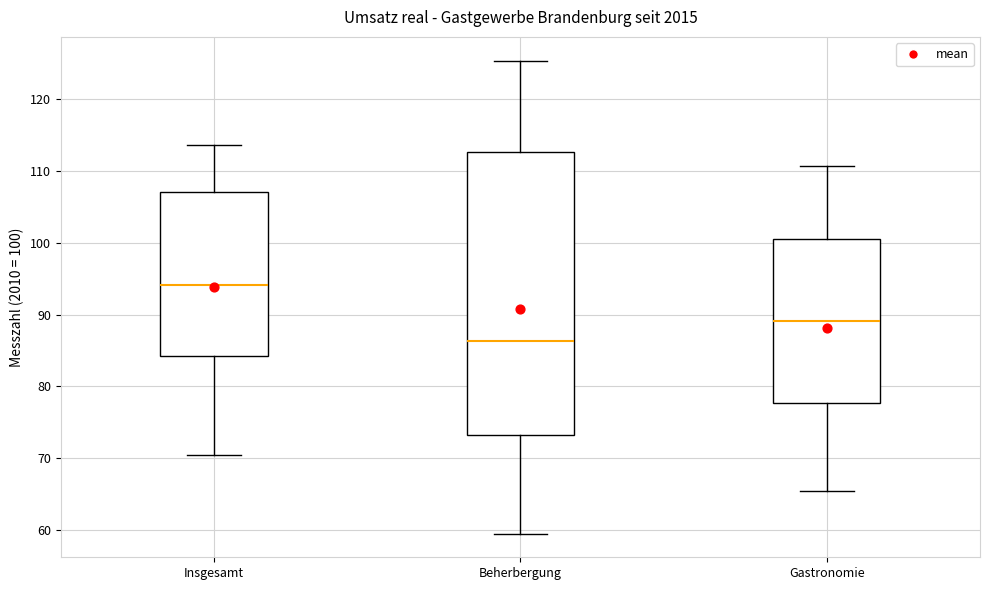

Reading left to right, read every box against the y-axis: the position of its median line, the range the box covers, and the ends of its whiskers. The values are not printed on the chart, so give them approximately, as read against the axis.

Insgesamt: median 94, box 84 to 107, whiskers 70 to 114
Beherbergung: median 86, box 73 to 113, whiskers 60 to 125
Gastronomie: median 89, box 78 to 101, whiskers 65 to 111